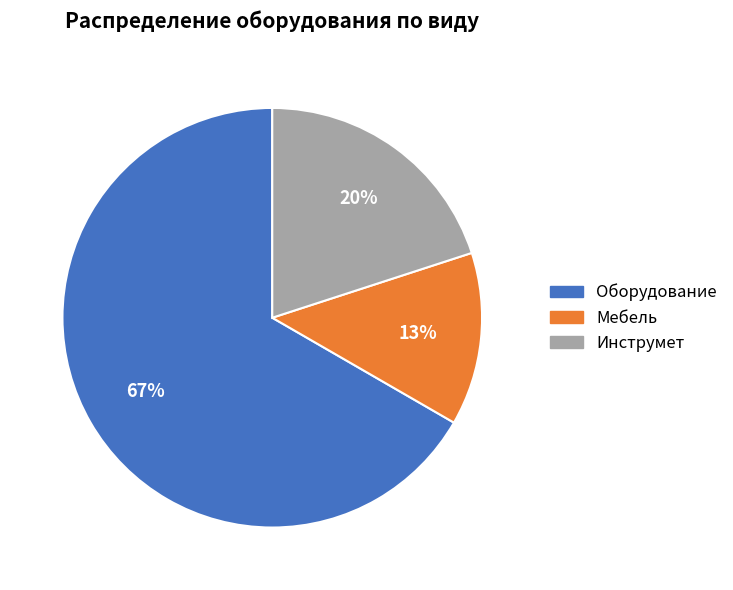

Is there a majority slice in this chart?

Yes